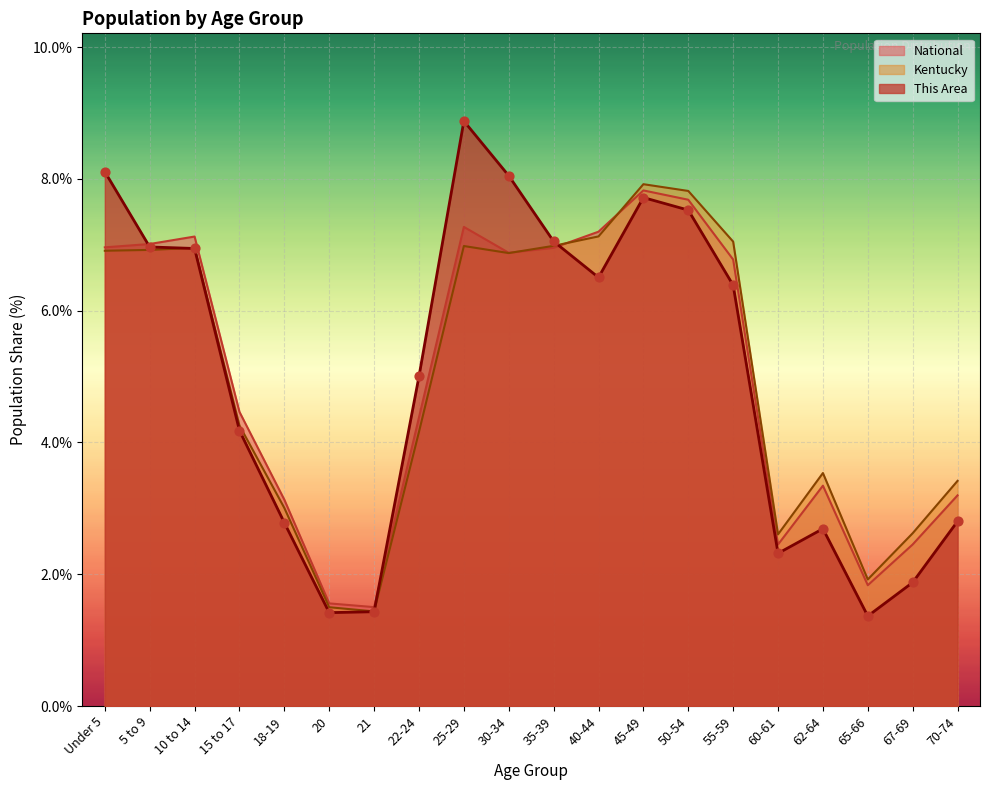

Is the value of National at 40-44 greater than the value of Kentucky at 21?

Yes